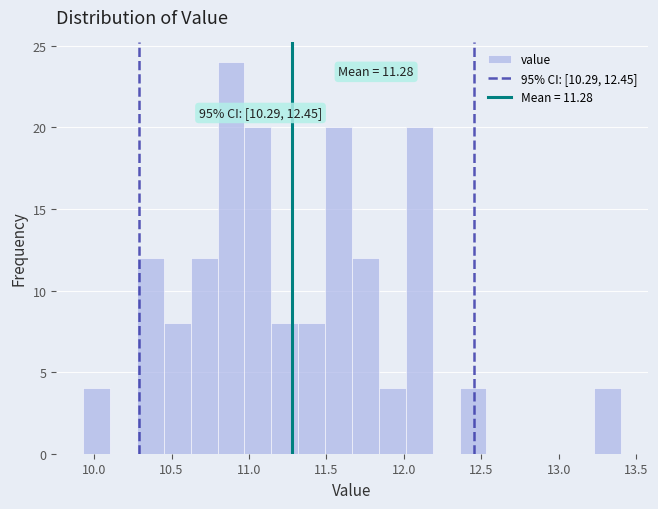

Read against the x-axis, roughly where is the centre of the tallest bar?

10.90